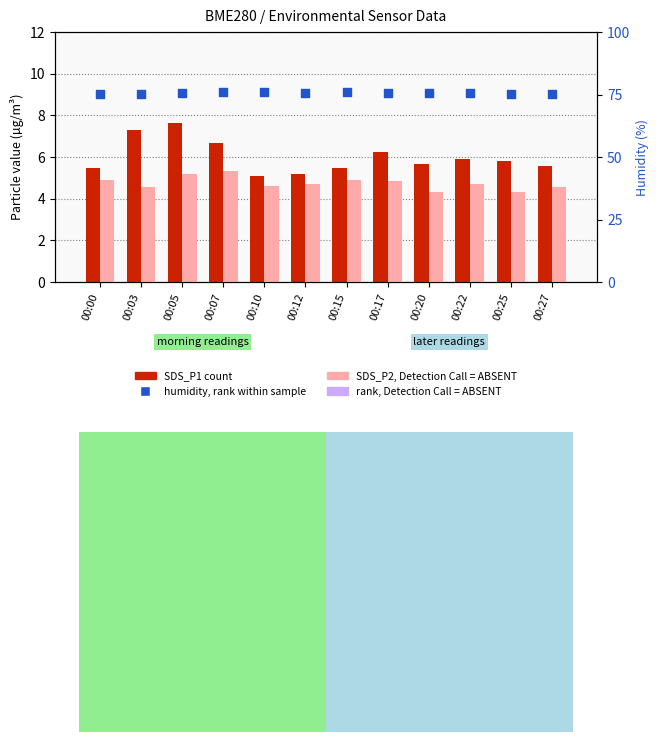

Which series reaches the maximum Y coordinate?

BME280_humidity (rank)